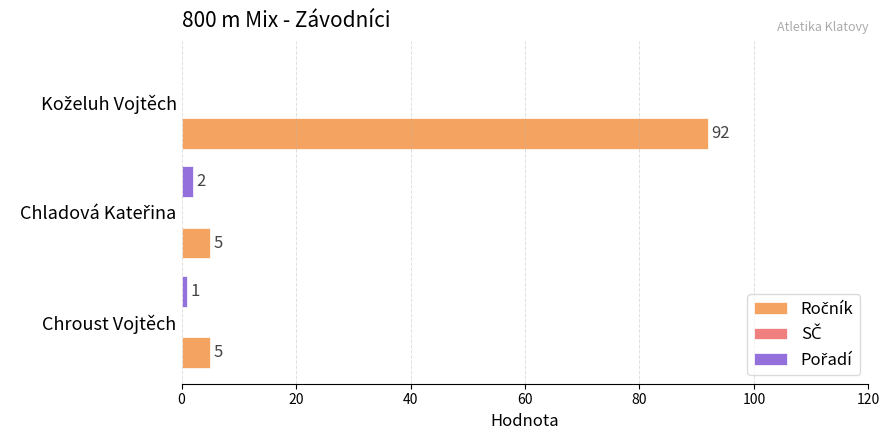

What is the maximum value shown in the chart?

92